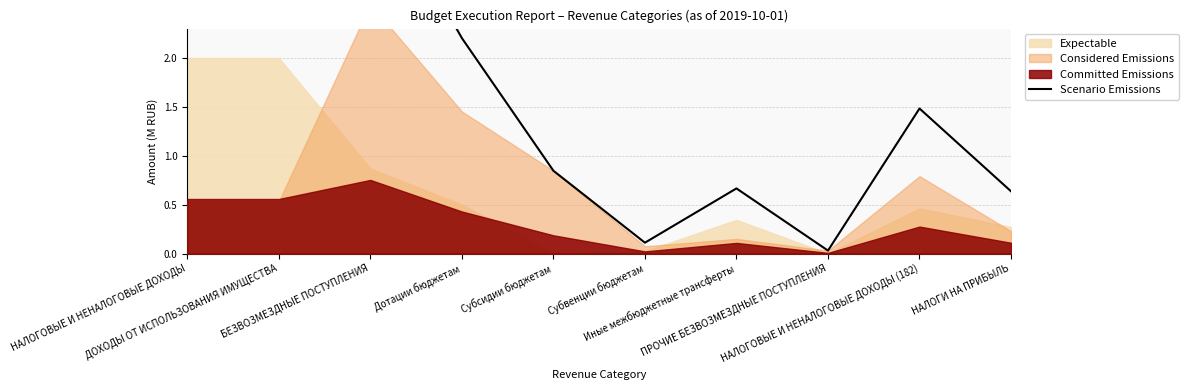

What is the maximum value shown in the chart?

3.9